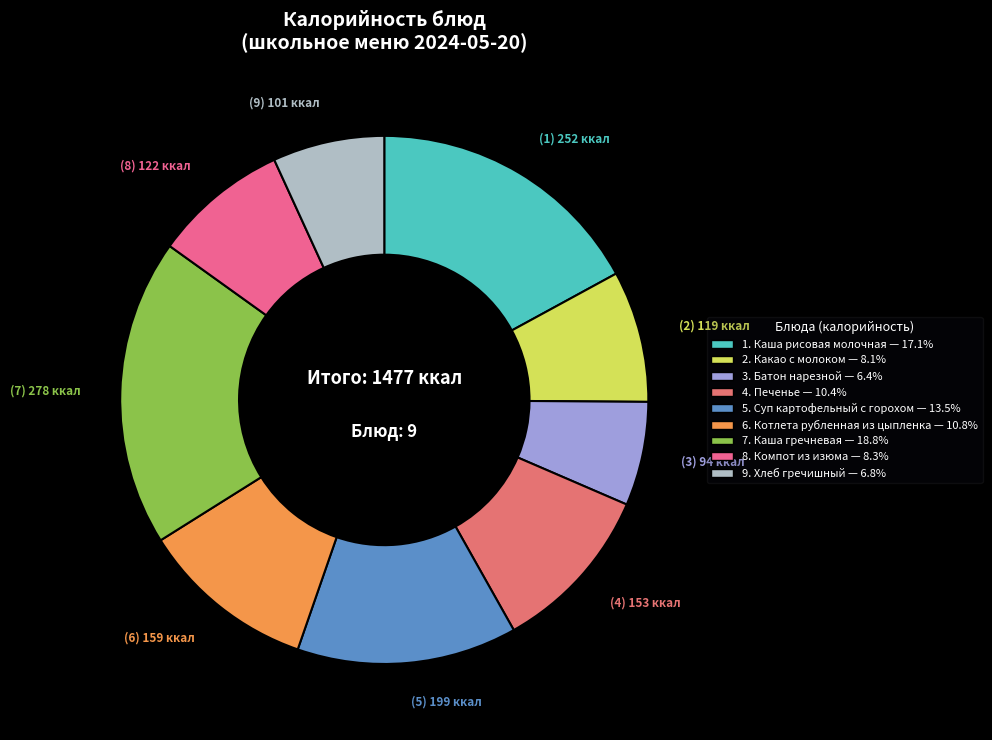

Count the number of slices in the pie.

9